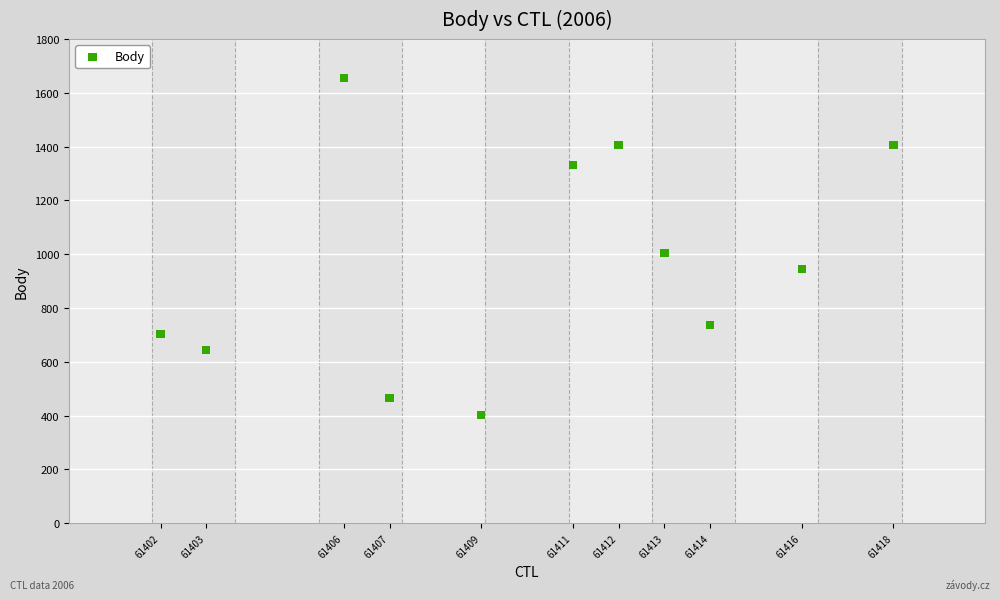

What is the range of X values (max minus min)?

16